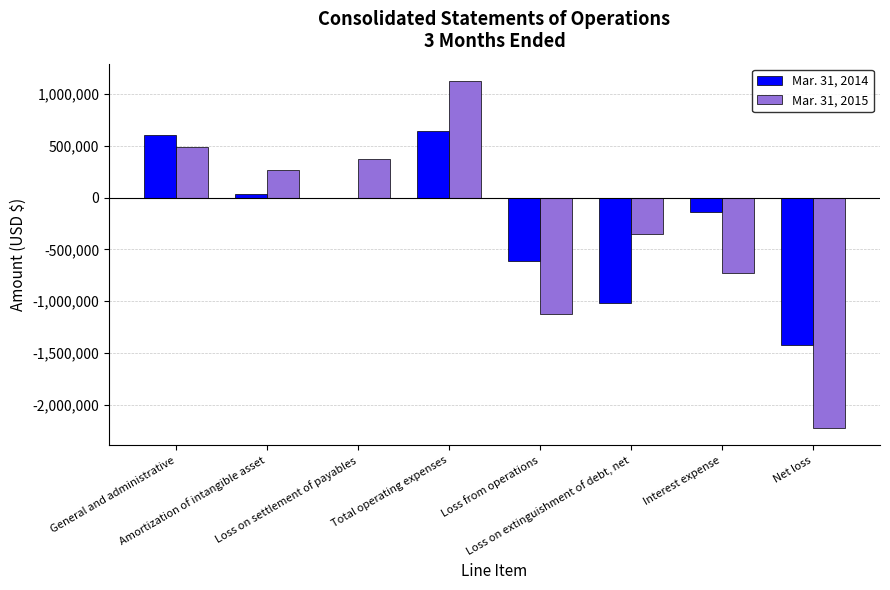

Reading left to right, transcribe all the data shown in this chart.

Mar. 31, 2014: 605946	36390	0	642336	-614960	-1018529	-141945	-1427352
Mar. 31, 2015: 491335	265547	369260	1126142	-1126142	-355641	-729078	-2225488